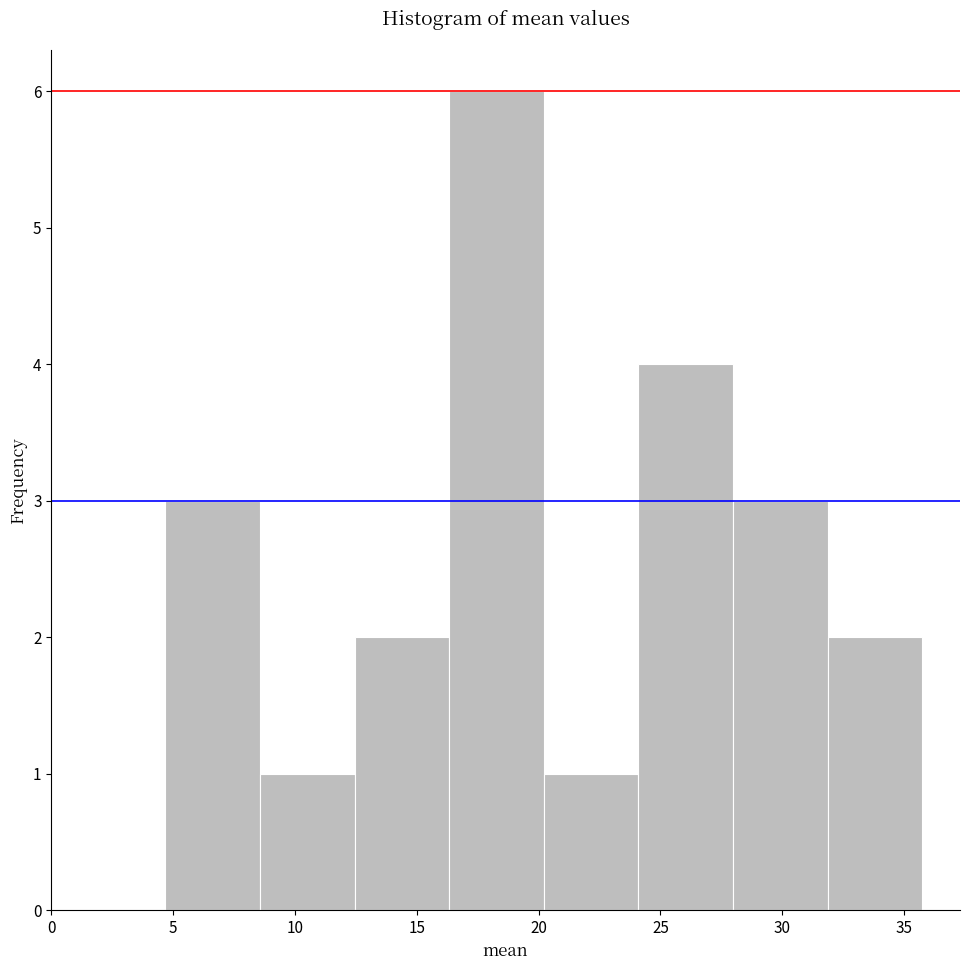

Which range on the x-axis has the tallest bar?

16.5 to 20.0